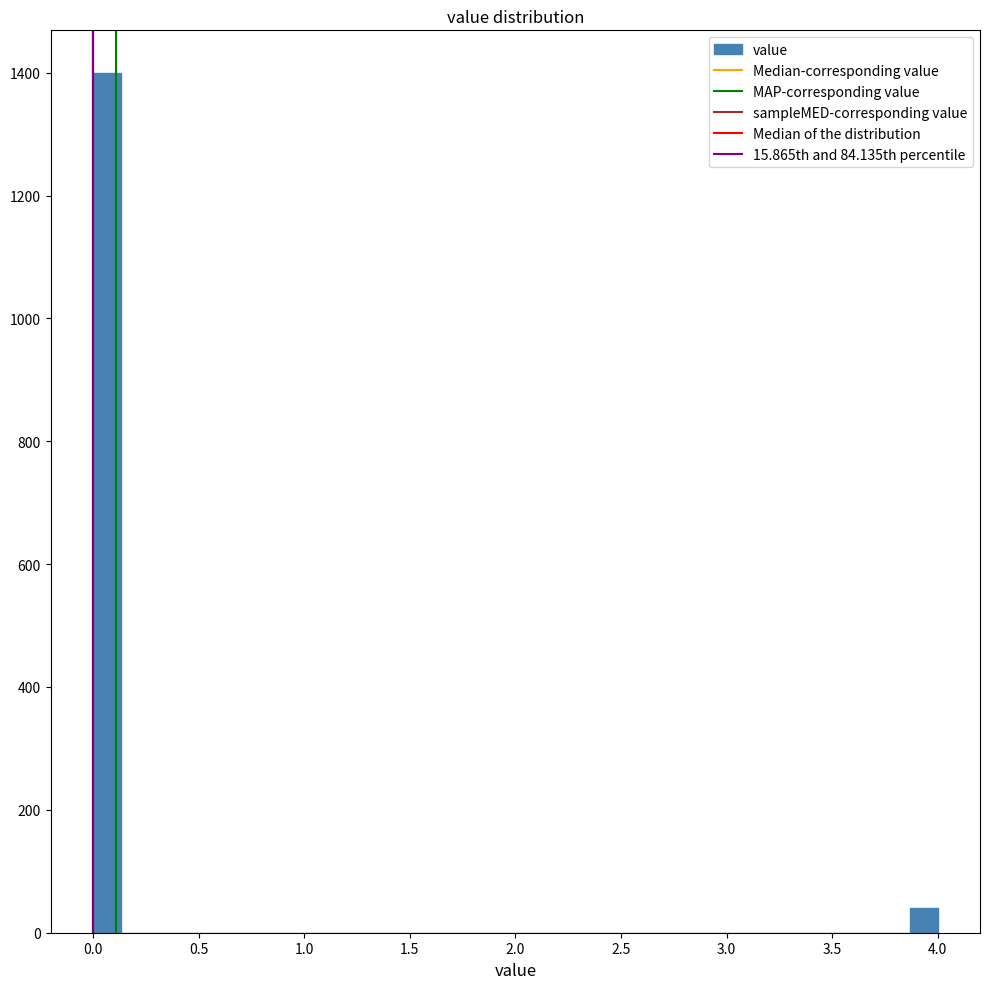

Read against the x-axis, roughly where is the centre of the tallest bar?

0.05